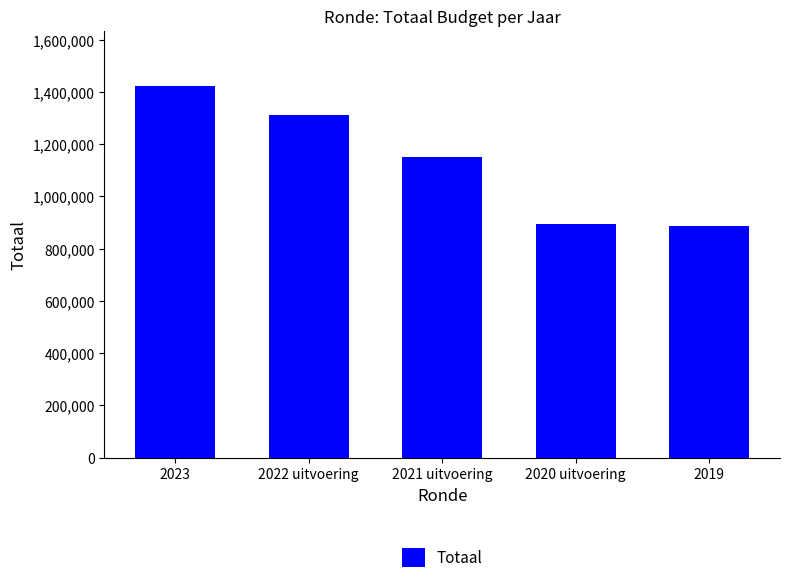

What is the change in value from 2023 to 2022 uitvoering?

-109072